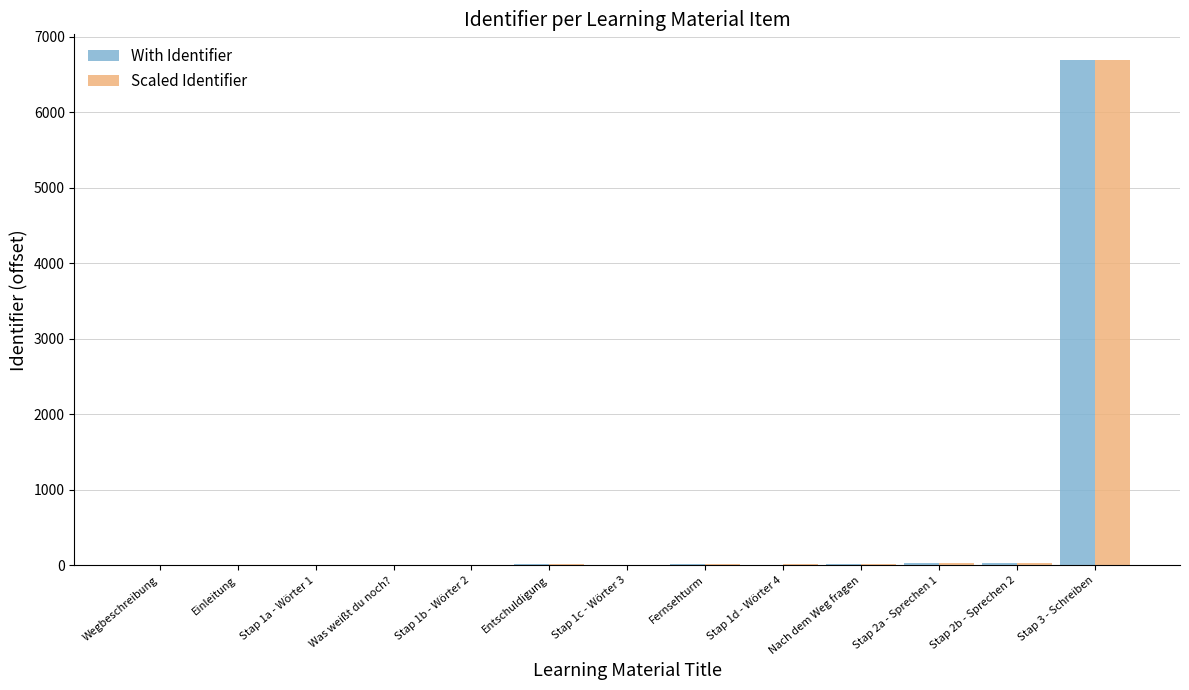

What is the highest value of the With Identifier series?

6696